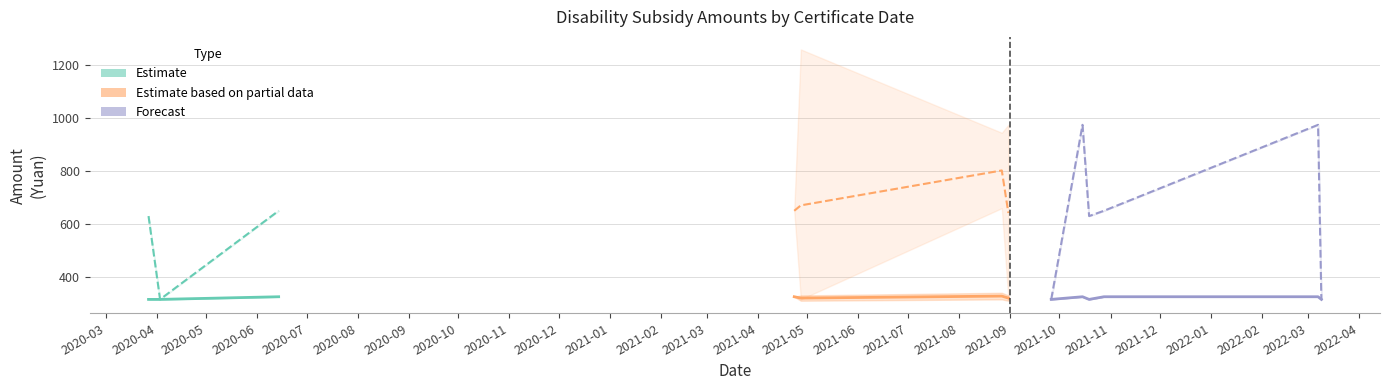

At which category does the chart reach its peak across all series?

2021-04-27